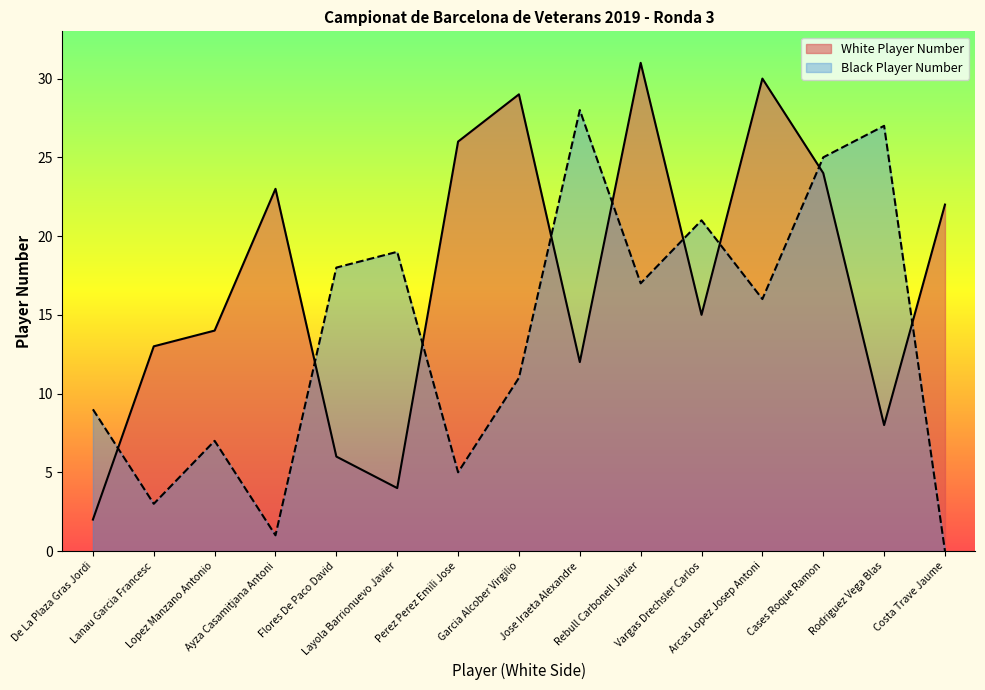

Does the chart have visible grid lines?

No